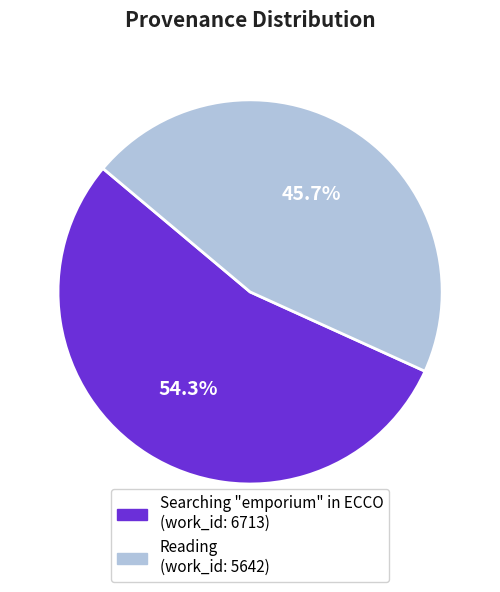

To the nearest percent, what is the difference between the largest and smallest slice percentages?

9%